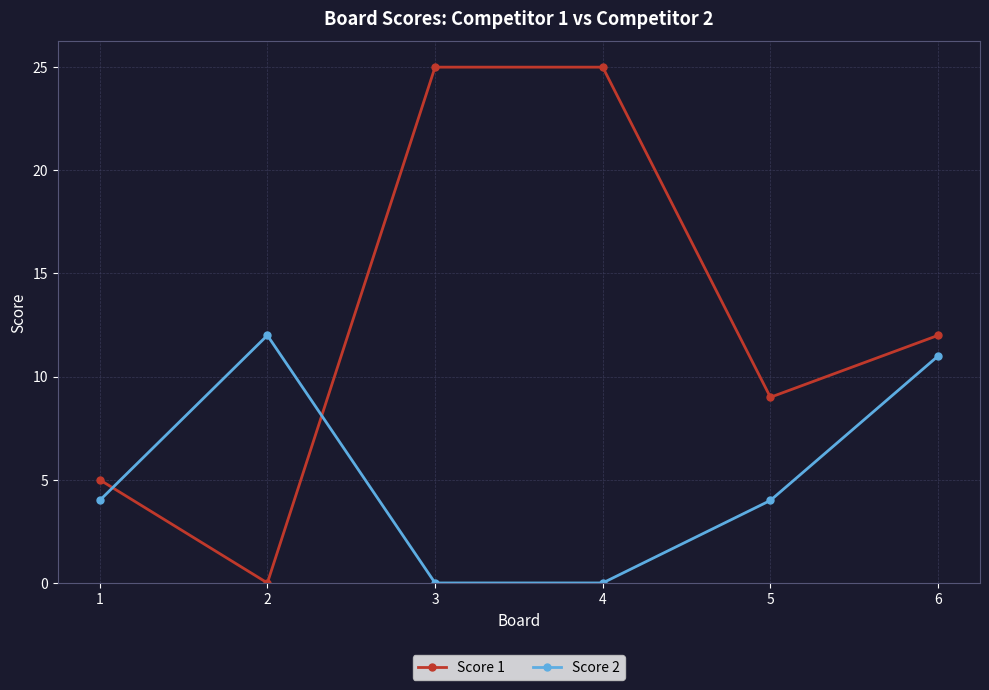

True or false: Score 1 has a value of 0 at 2.

True